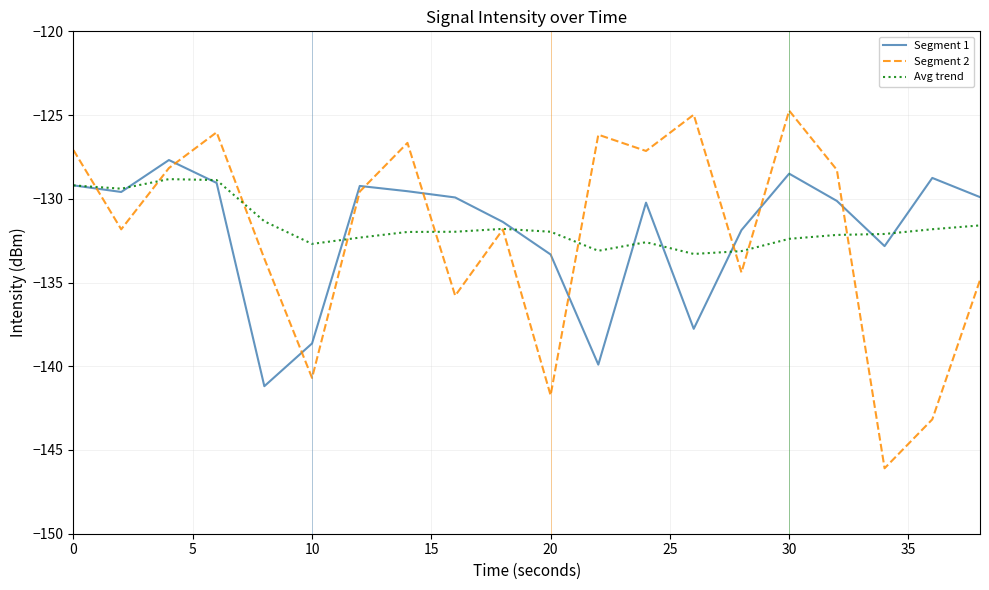

Which series has the widest spread of values?

Segment 2